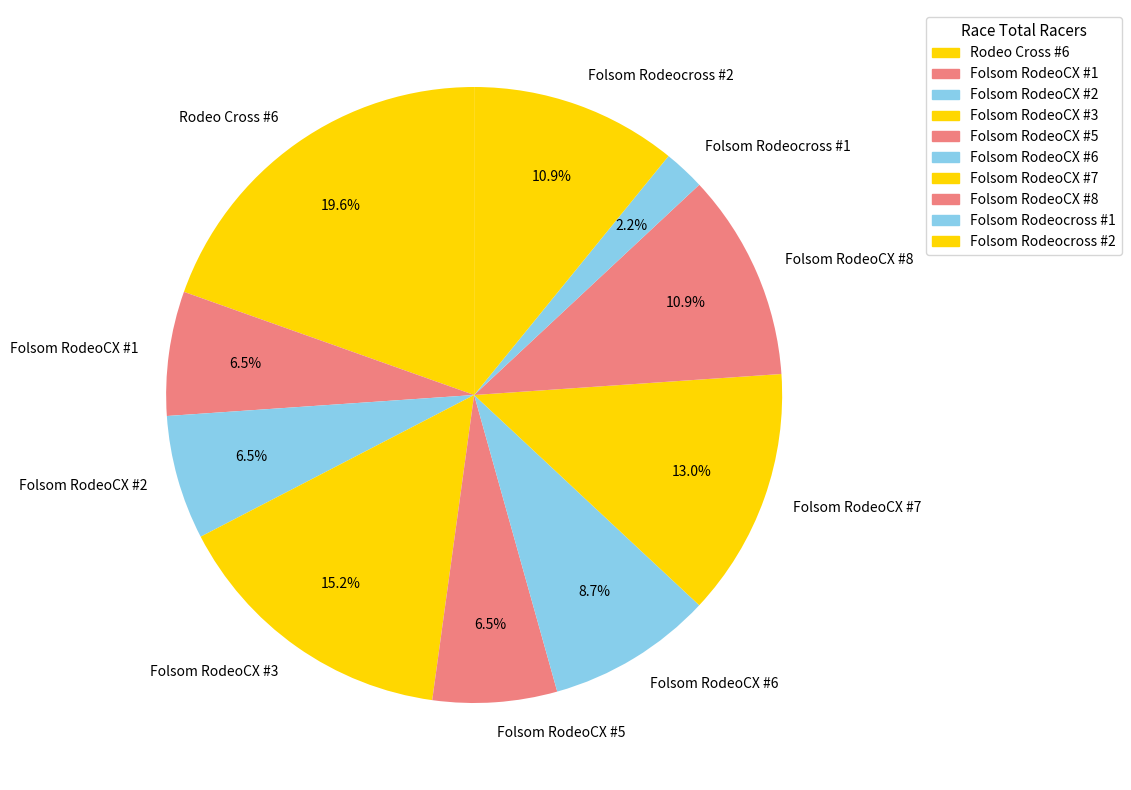

To the nearest percent, what is the difference between the largest and smallest slice percentages?

17%